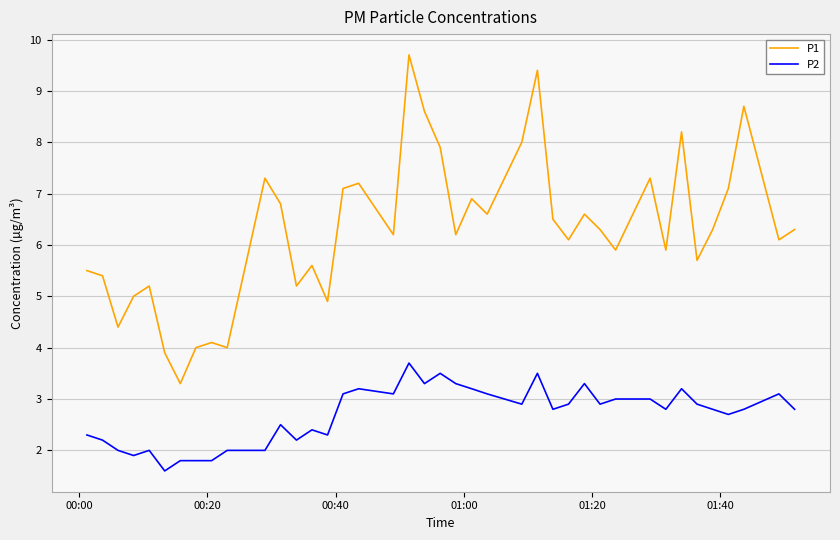

At how many categories does at least one series exceed 9?

2